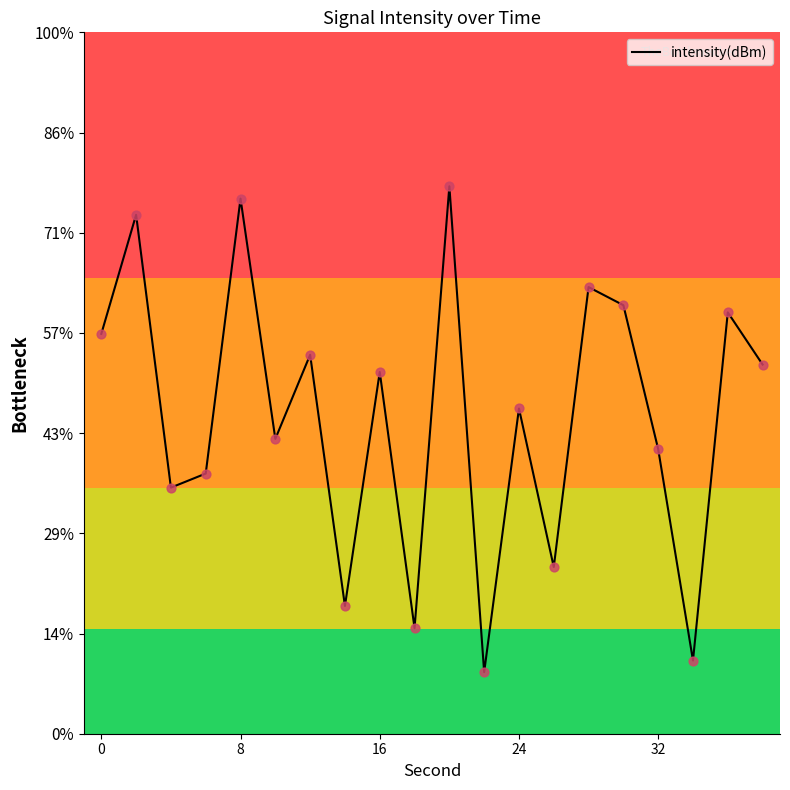

Does the chart have visible grid lines?

No